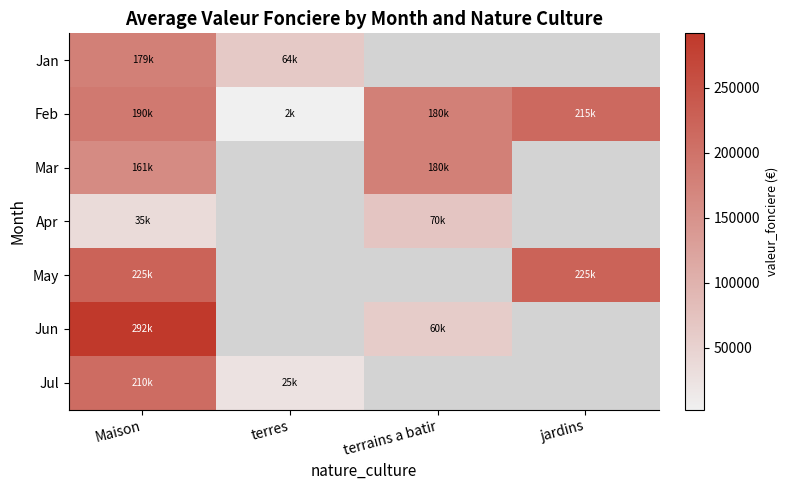

List the series in order of their overall mean, highest first.

Jan, Feb, Mar, Apr, May, Jun, Jul